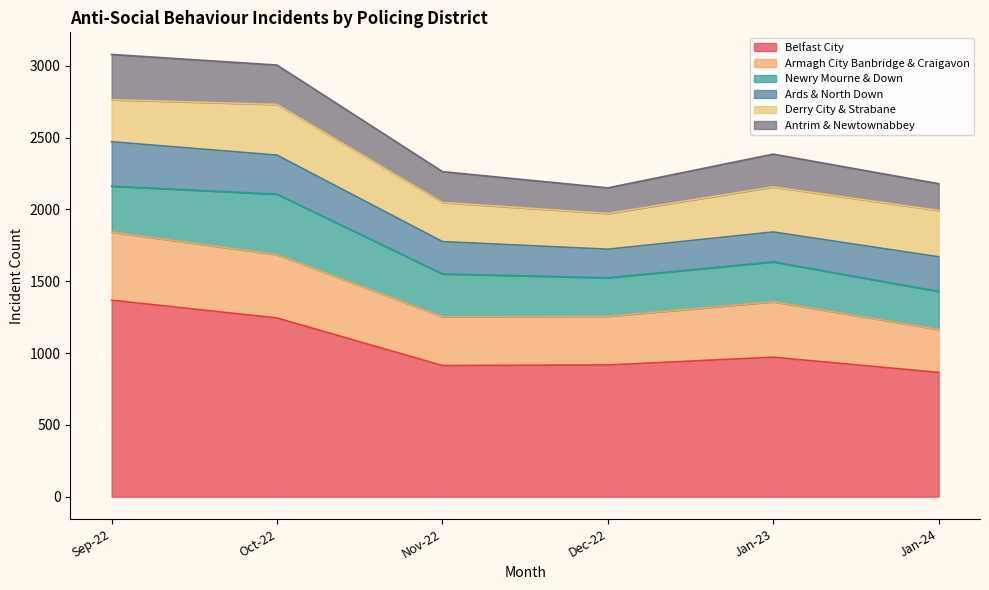

What is the lowest value of the Antrim & Newtownabbey series?

178